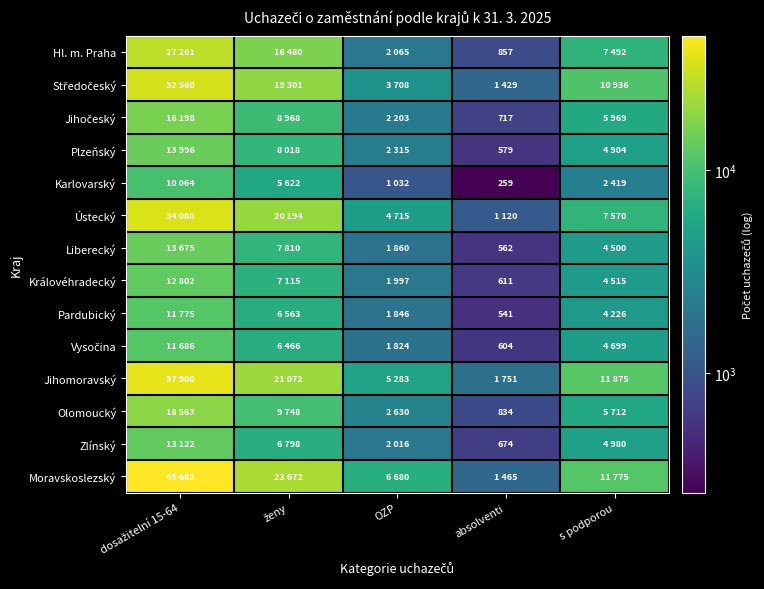

The Karlovarský series shows 259 at absolventi. True or false?

True